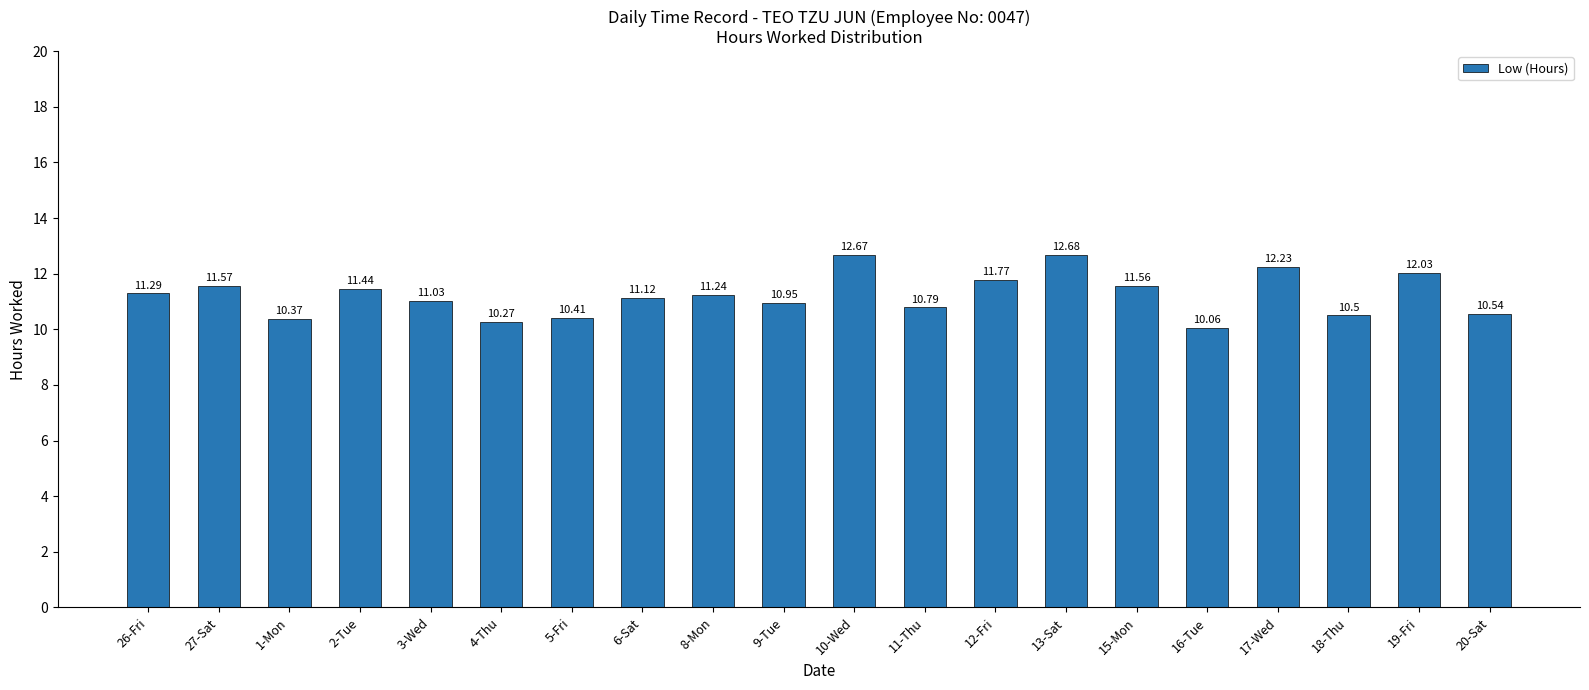

How many values exceed 11?

12